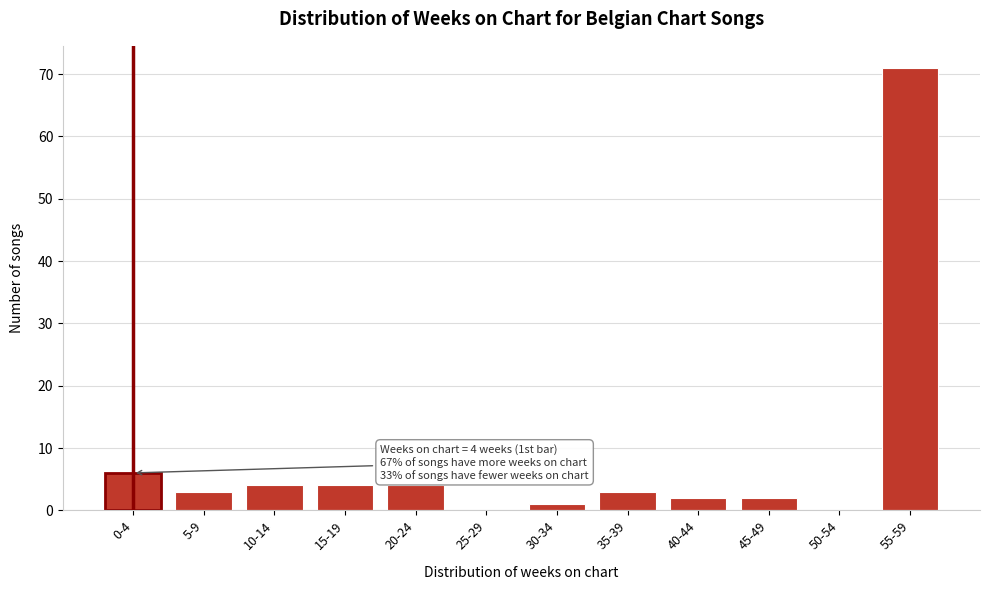

Reading right to left, list all the values displayed in this chart.

55-59=71	50-54=0	45-49=2	40-44=2	35-39=3	30-34=1	25-29=0	20-24=4	15-19=4	10-14=4	5-9=3	0-4=6